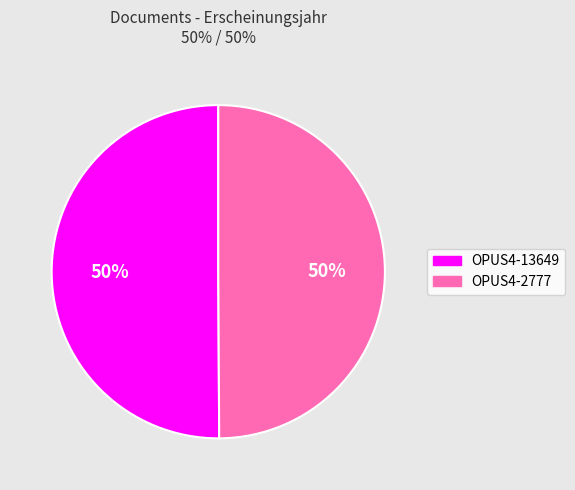

Do OPUS4-13649 and OPUS4-2777 together represent more than half of the pie?

Yes